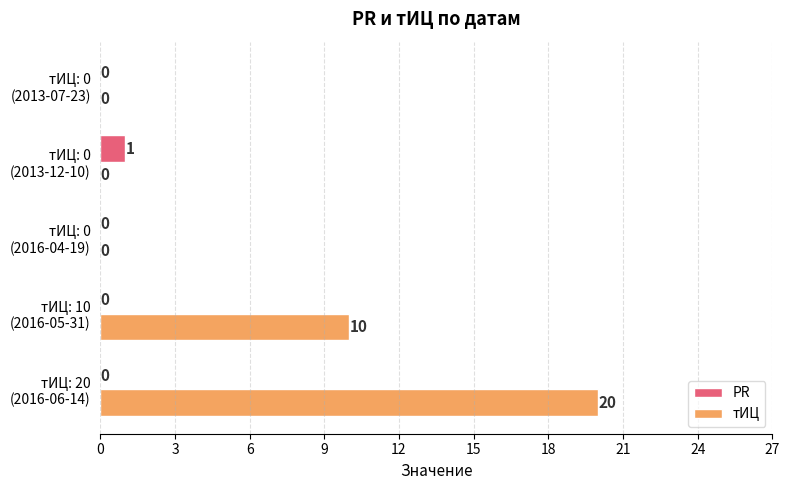

What is the greatest value displayed?

20